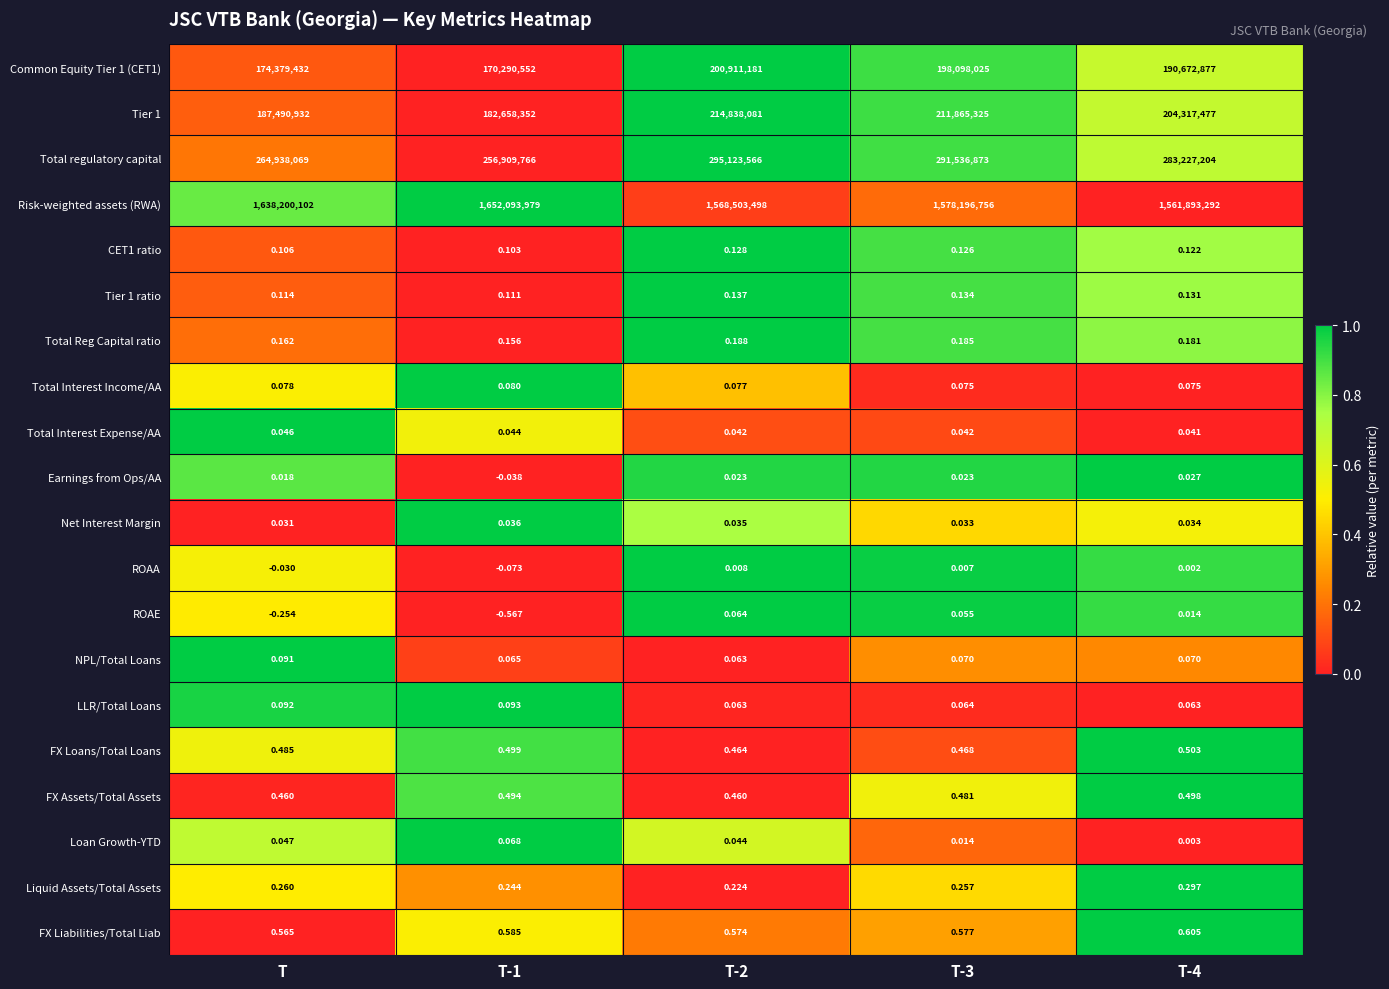

How many series are shown in this chart?

20